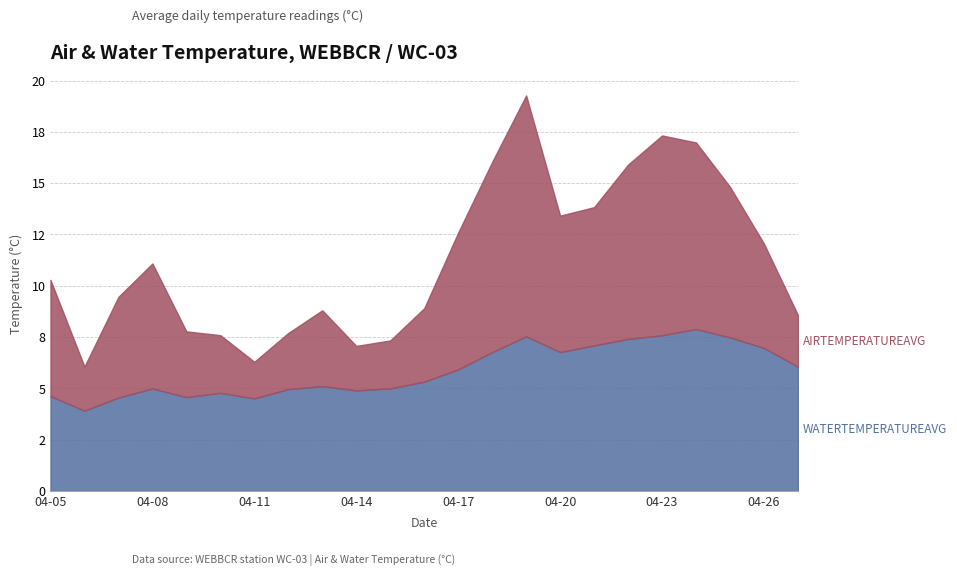

Reading left to right, list all the values displayed in this chart.

AIRTEMPERATUREAVG: 5.7	2.2	4.9	6.1	3.2	2.8	1.8	2.7	3.7	2.2	2.3	3.6	6.7	9.3	11.7	6.7	6.7	8.5	9.7	9.1	7.3	5.1	2.5
WATERTEMPERATUREAVG: 4.6	3.9	4.5	5.0	4.6	4.8	4.5	5.0	5.1	4.9	5.0	5.3	5.9	6.8	7.5	6.8	7.1	7.4	7.6	7.9	7.5	7.0	6.1